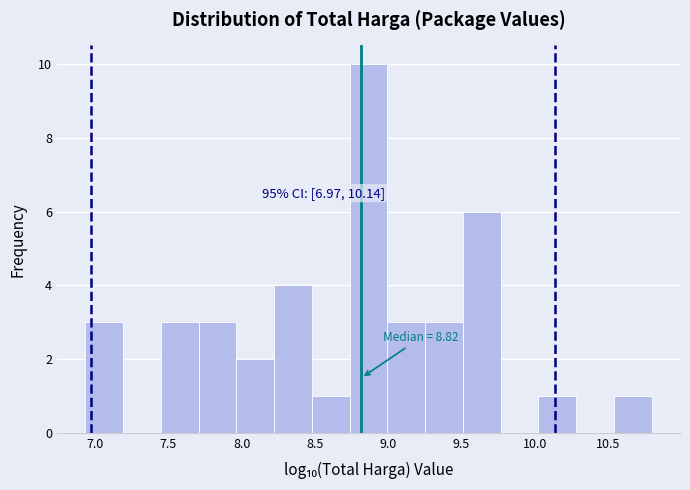

Which range on the x-axis has the tallest bar?

8.75 to 9.00